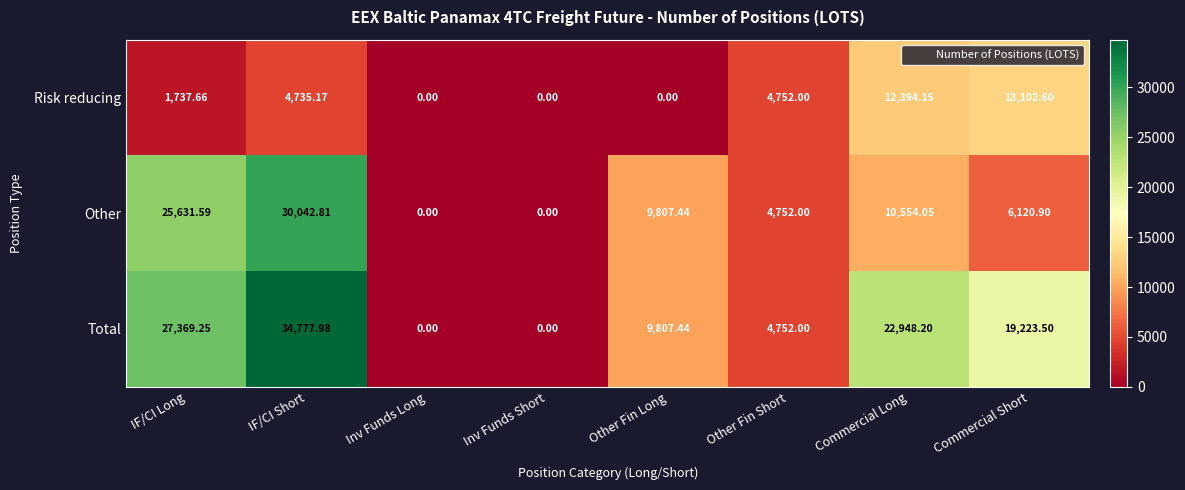

Rank the series at IF/CI Short from highest to lowest value.

Total, Other, Risk reducing